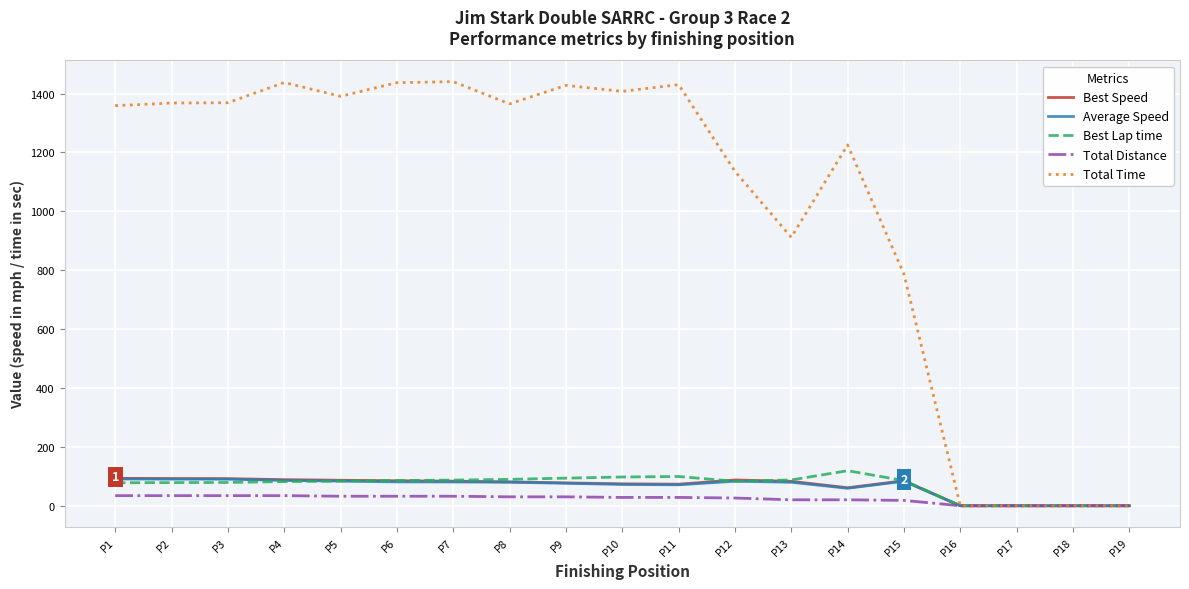

What is the total value across all series at P5?

1677.2